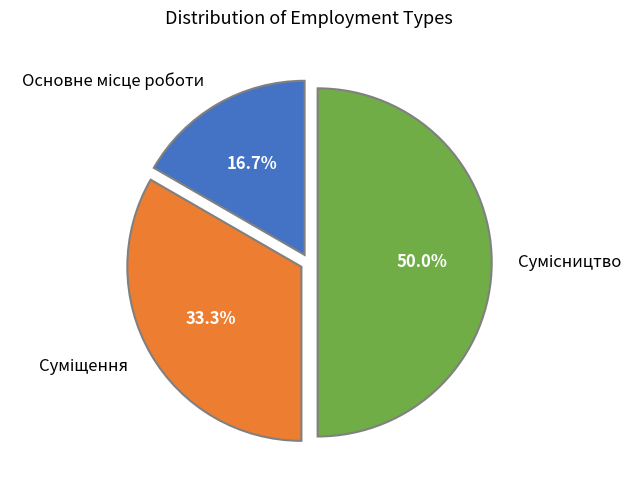

Count the number of slices in the pie.

3